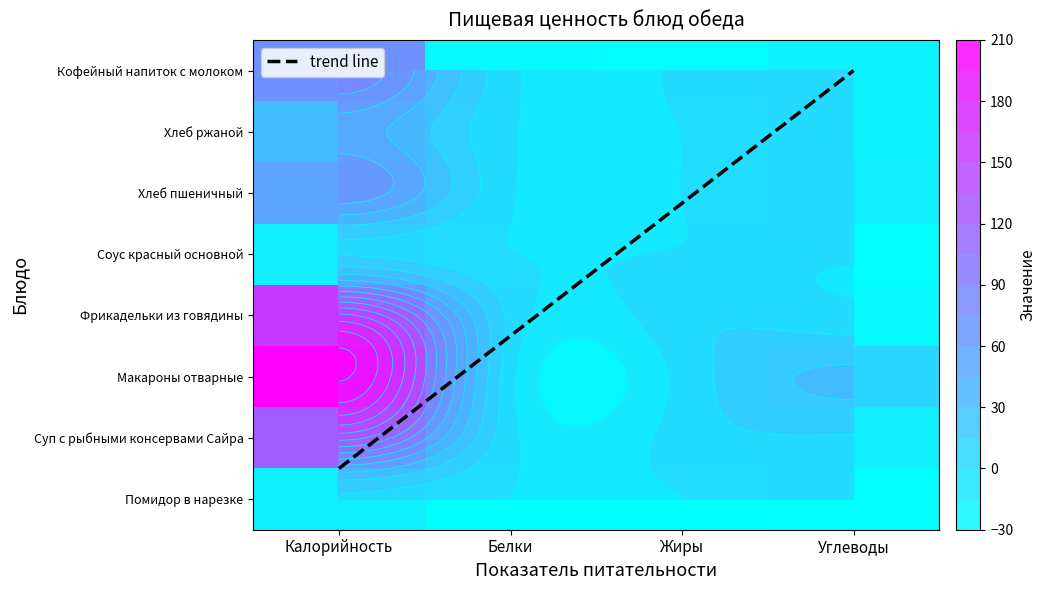

Between Углеводы and Калорийность, which is larger?

Калорийность